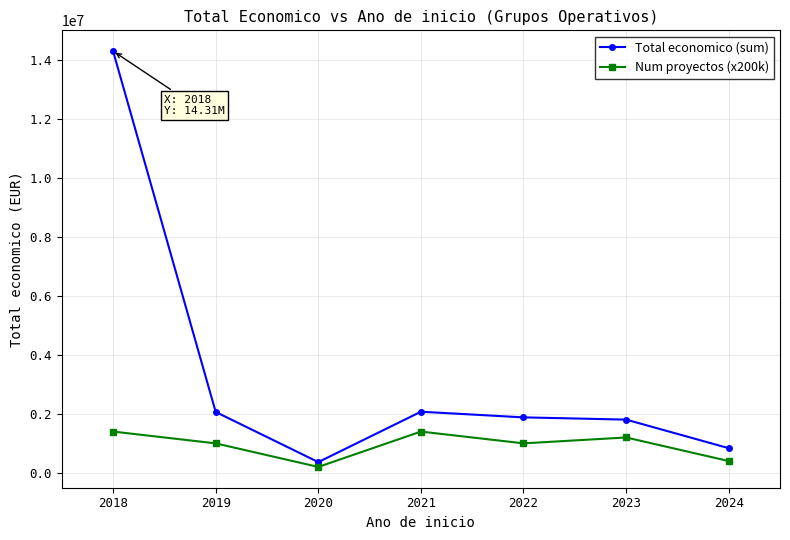

Which series has the largest range (max minus min)?

Total economico (sum)